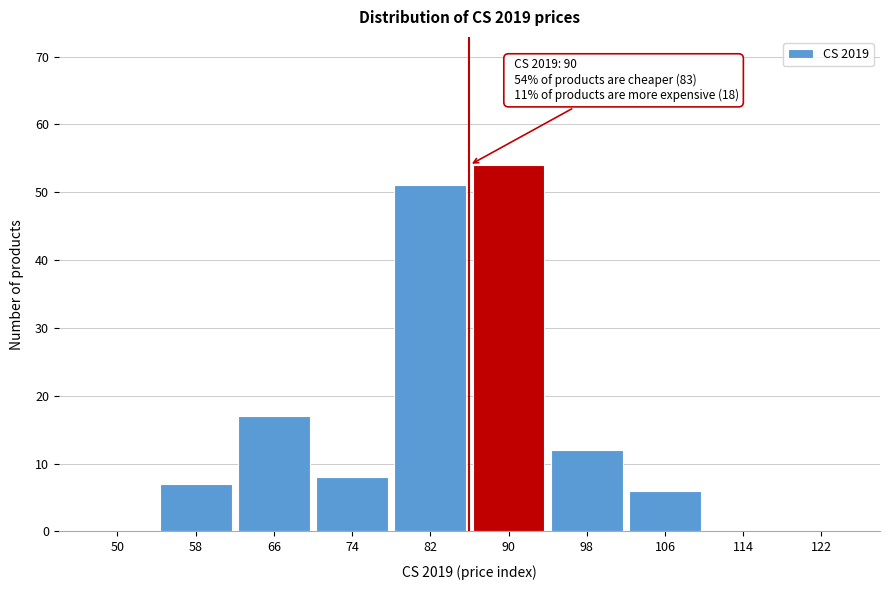

Reading right to left, what are all the values shown in this chart?

122=0	114=0	106=6	98=12	90=54	82=51	74=8	66=17	58=7	50=0